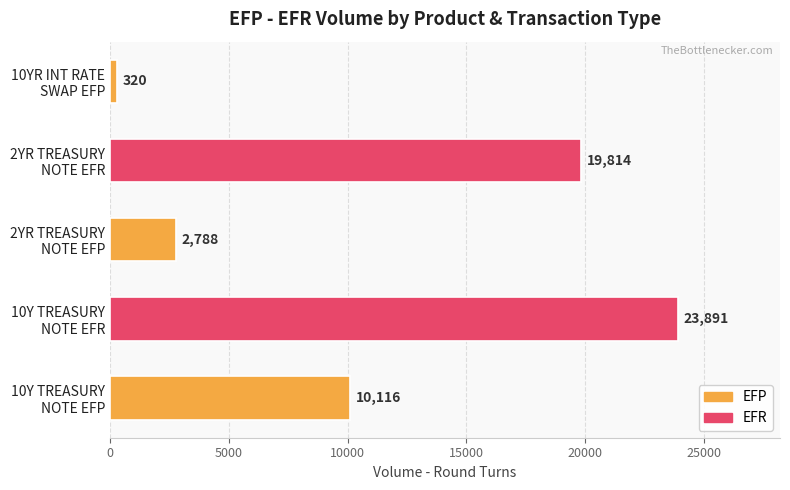

Count the number of categories in the chart.

5